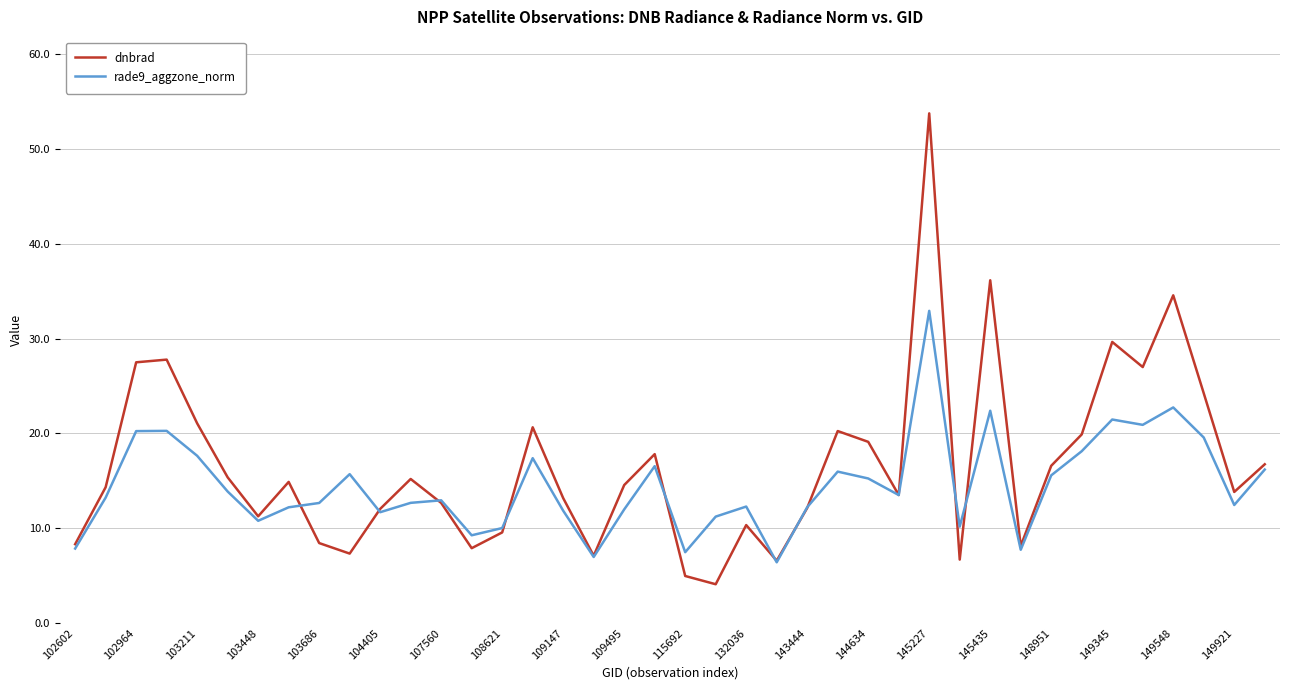

Which series has the widest spread of values?

dnbrad